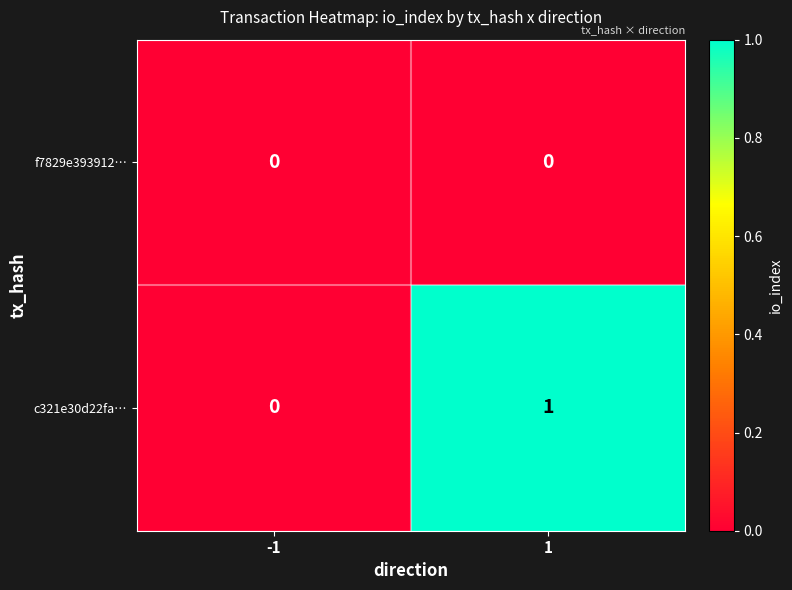

List the series in order of their peak value, highest first.

c321e30d22fa…, f7829e393912…